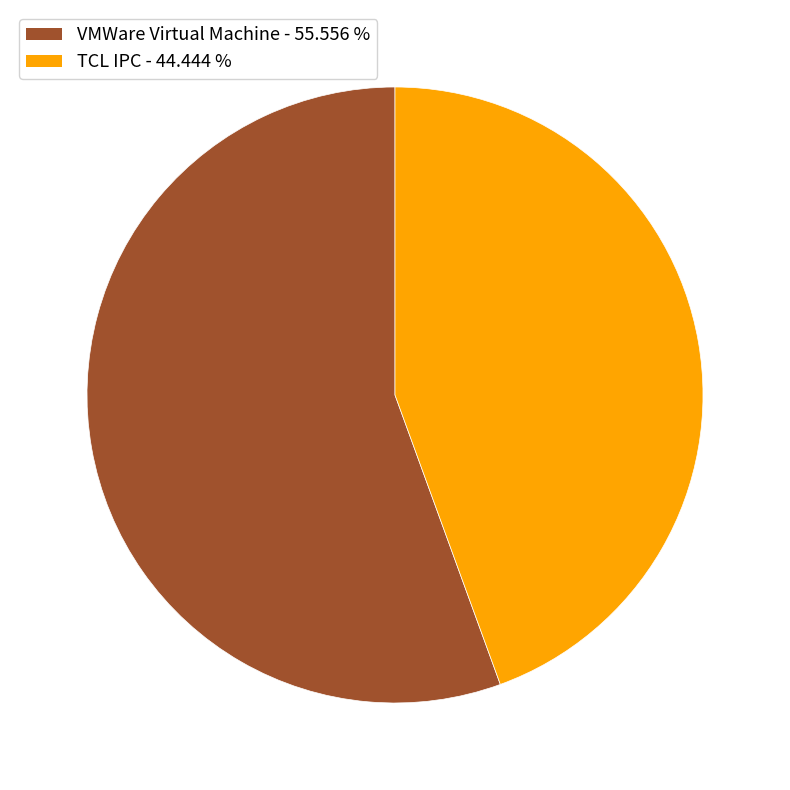

Do VMWare Virtual Machine - 55.556 % and TCL IPC - 44.444 % together represent more than half of the pie?

Yes